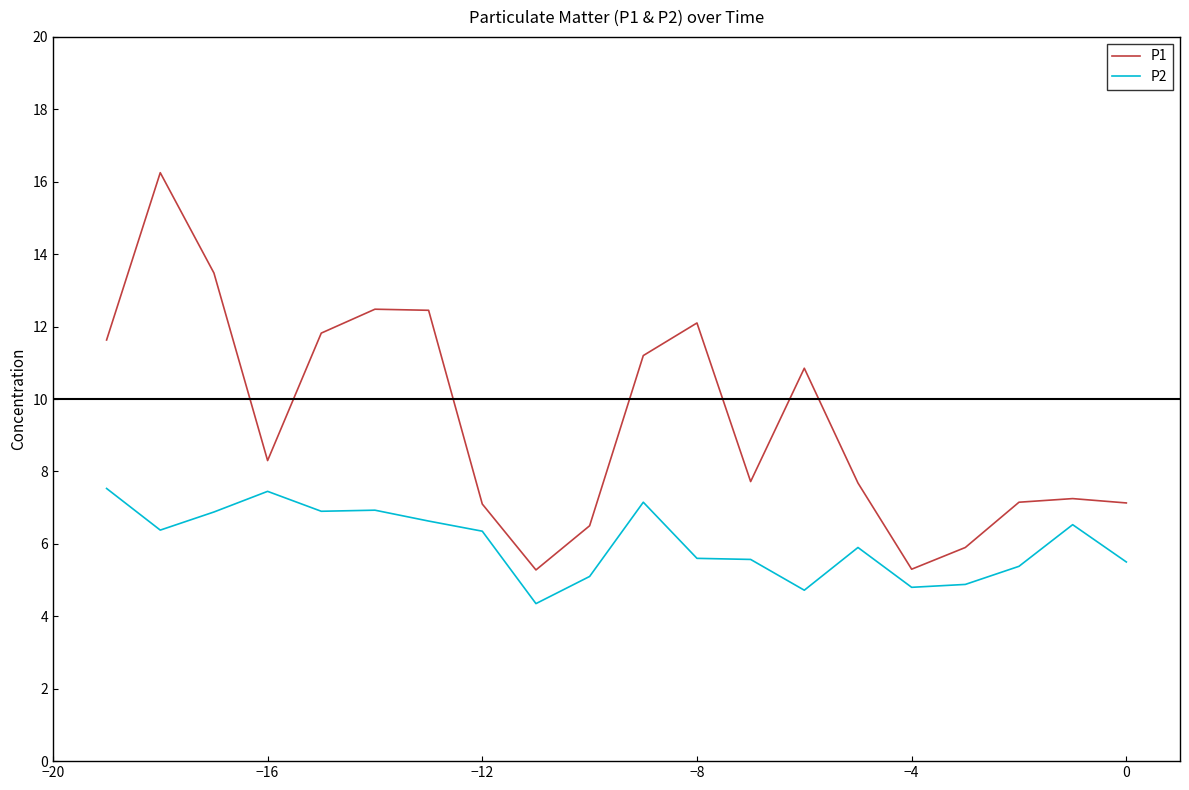

Which series has the largest total across all categories?

P1